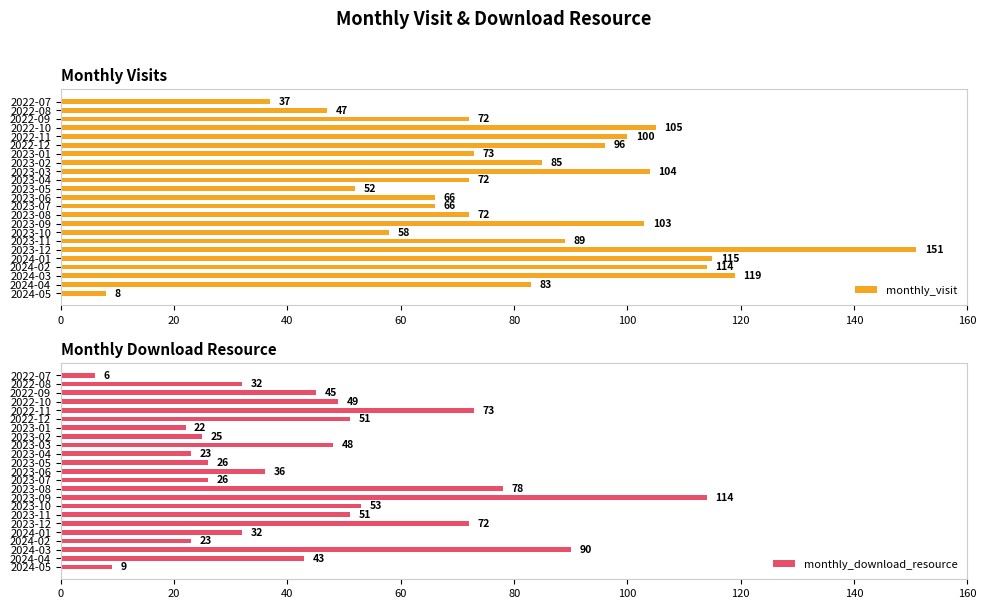

At how many categories does at least one series exceed 46?

21